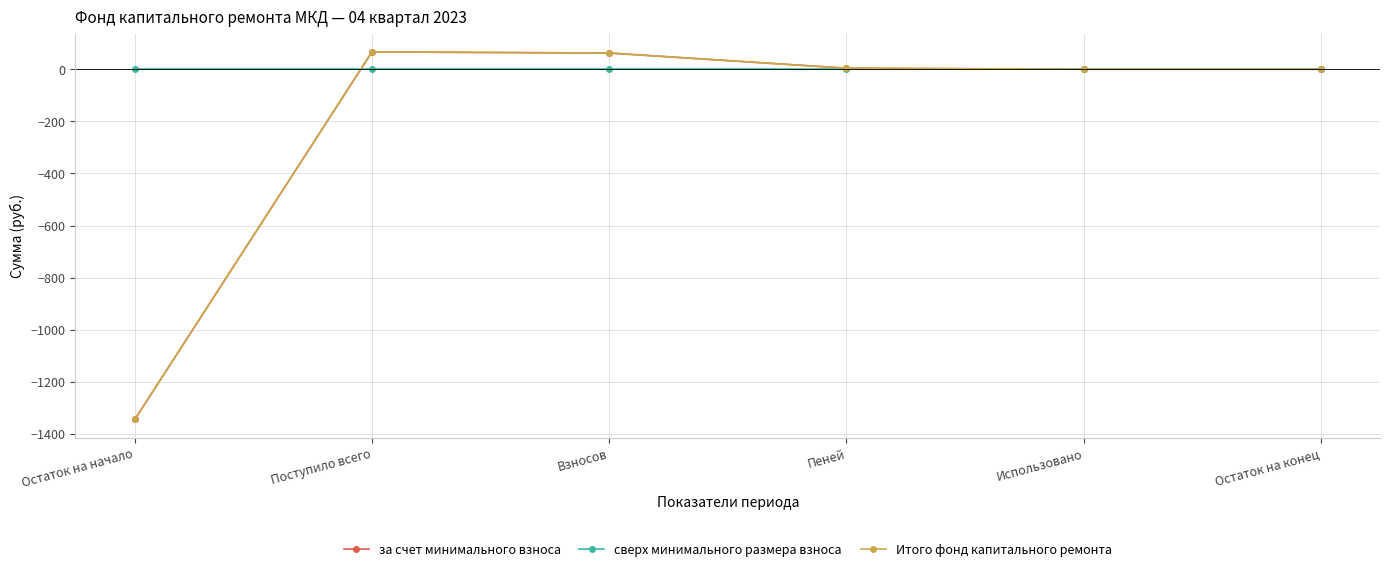

Which series has the largest total across all categories?

сверх минимального размера взноса